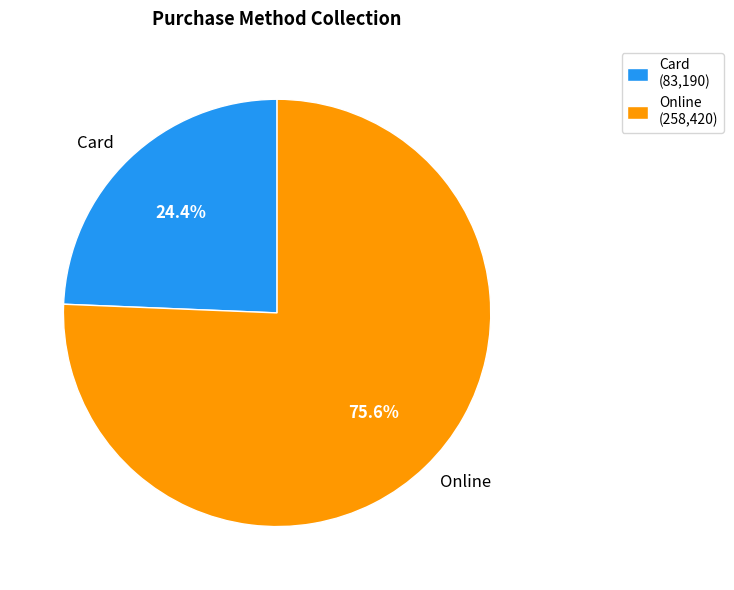

True or false: Online accounts for 76% of the total.

True